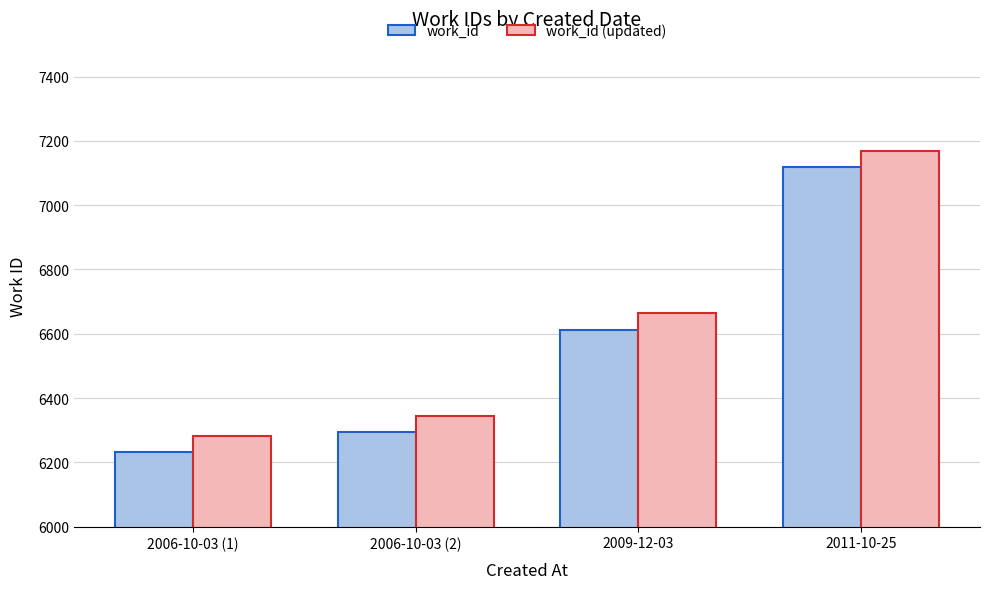

What is the difference between the highest and lowest values at 2009-12-03?

50